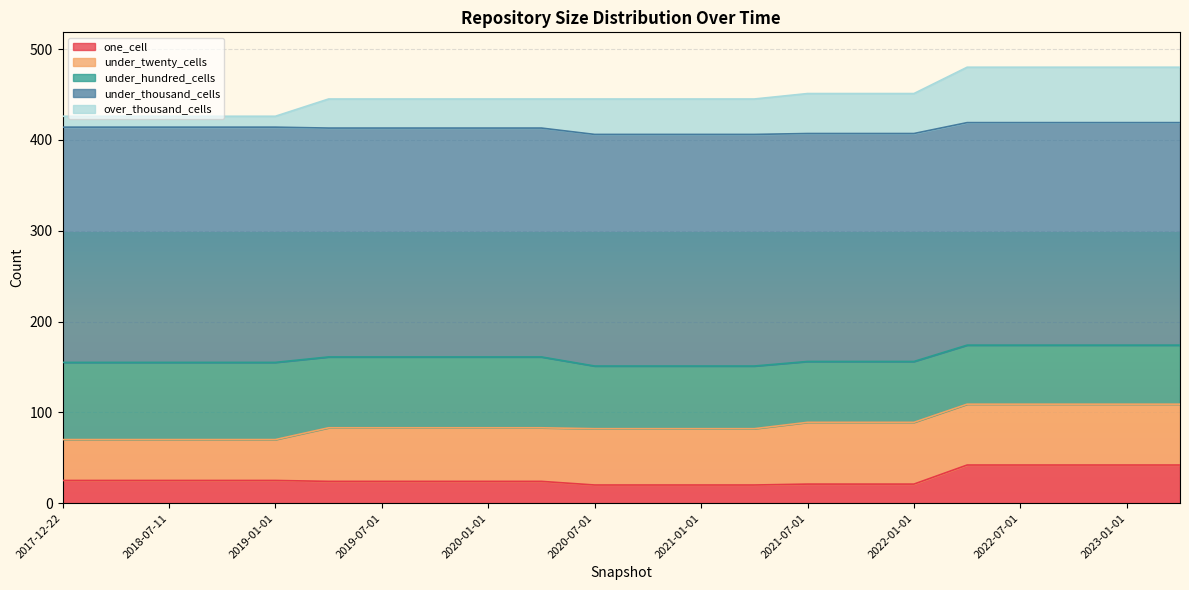

How many lines are shown in the chart?

5